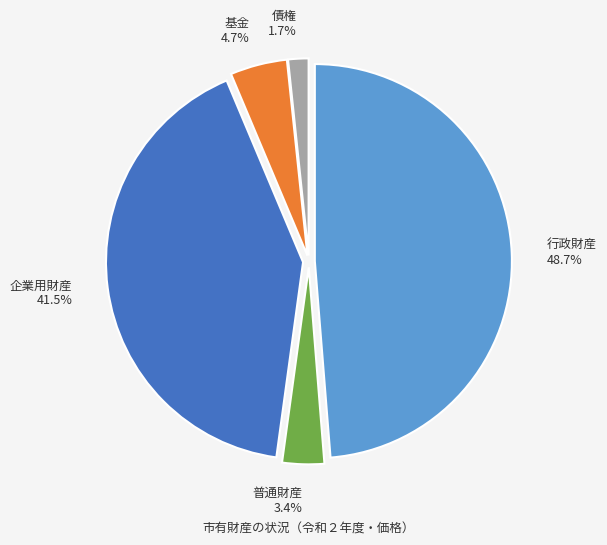

To the nearest percent, what portion does 基金 represent?

5%